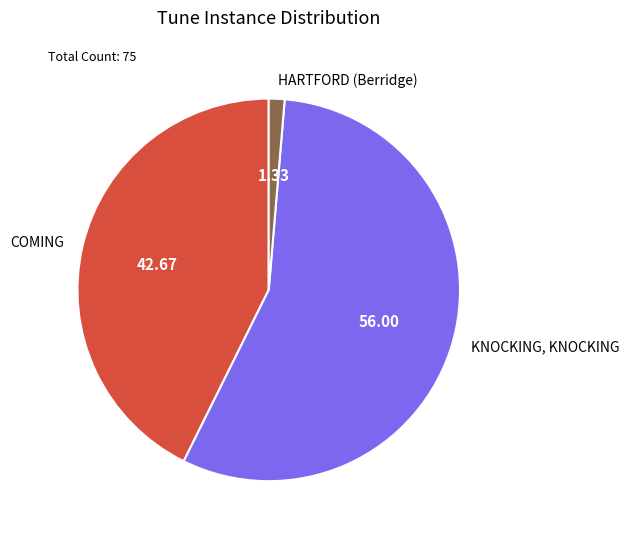

Which category accounts for the majority?

KNOCKING, KNOCKING